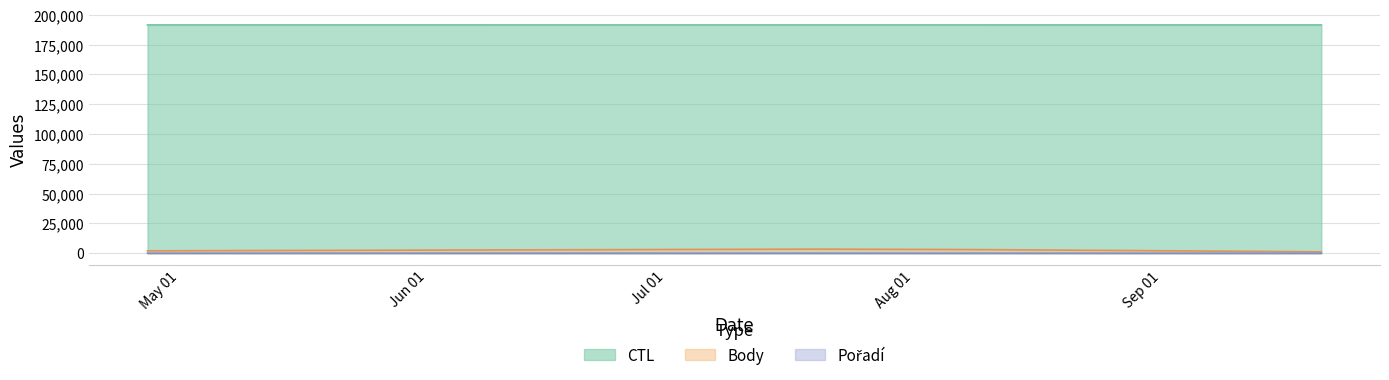

True or false: Body and CTL cross at least once.

False